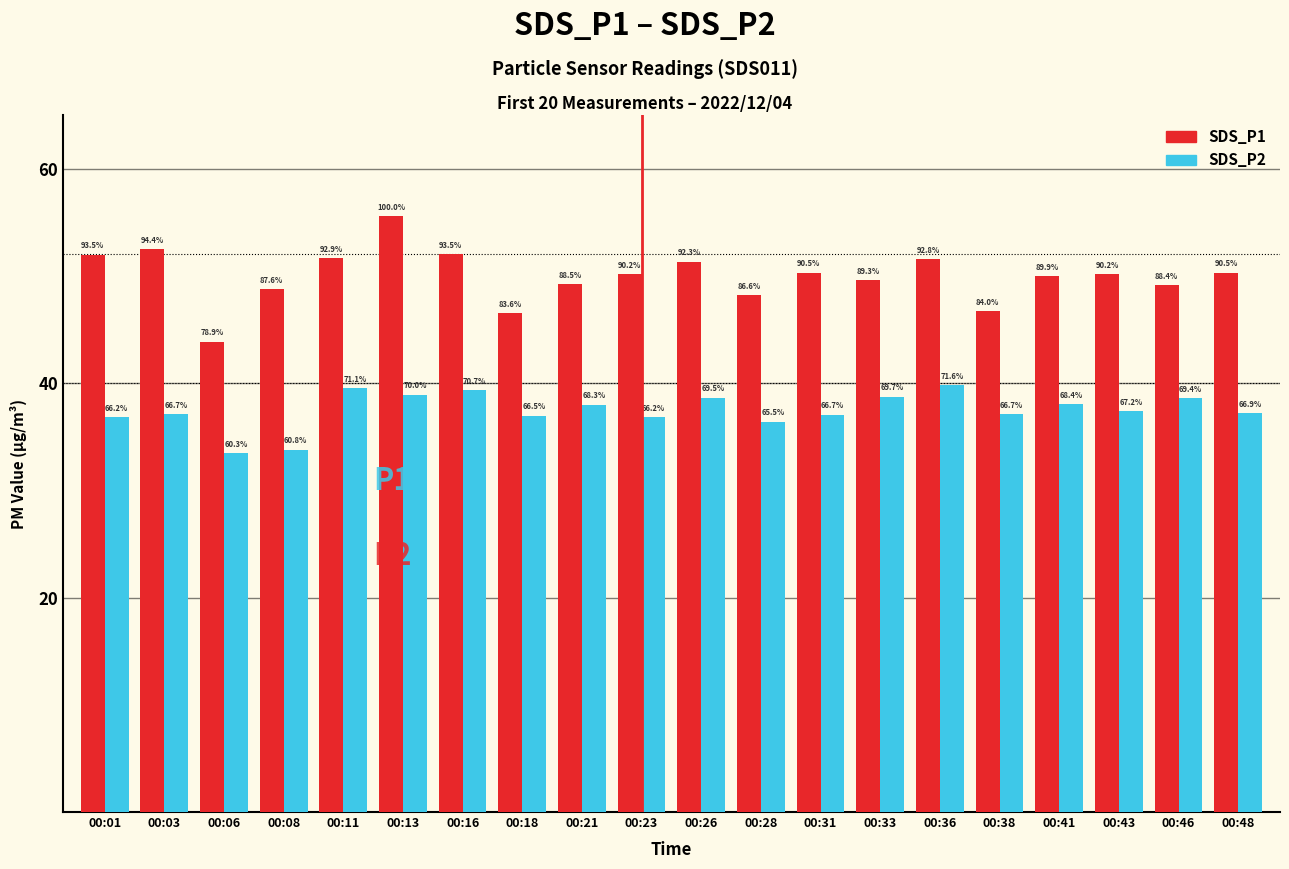

Is it true that SDS_P1 equals 74.7 at 00:38?

False